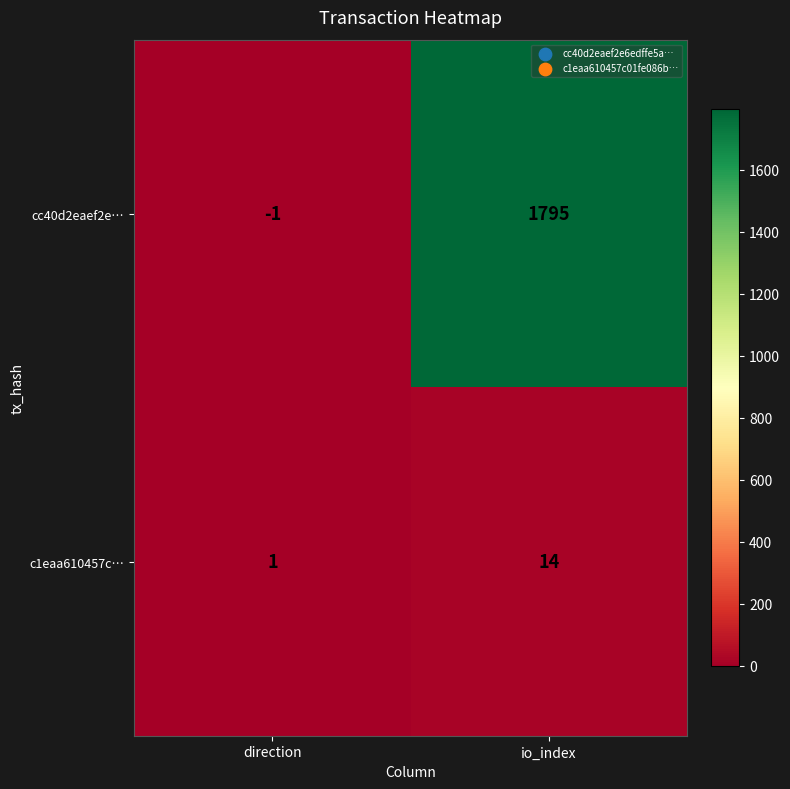

What is the difference between the highest and lowest values at io_index?

1781